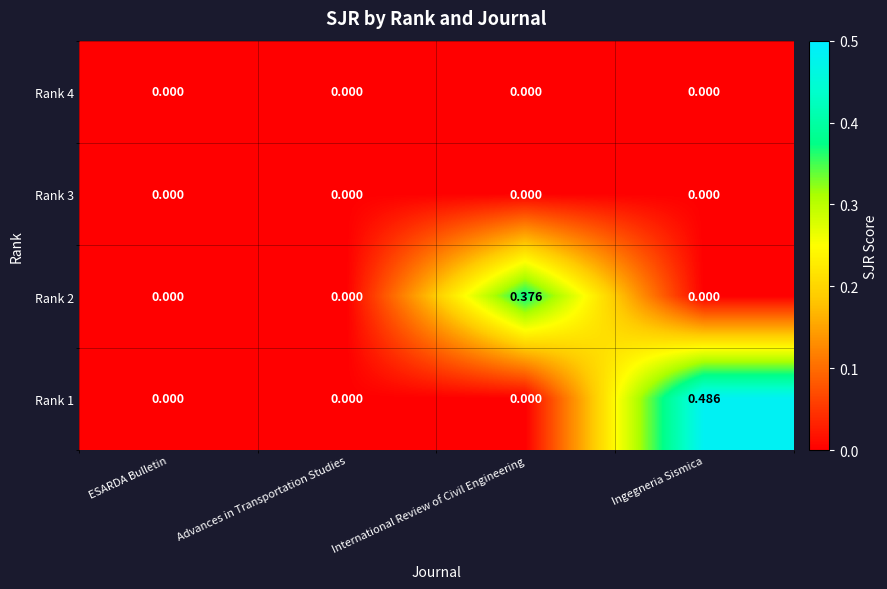

At which category is the sum across all series the highest?

Ingegneria Sismica